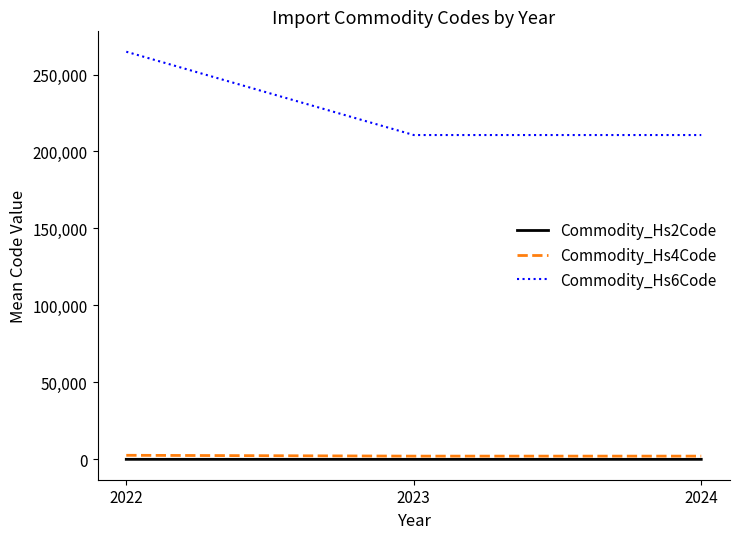

What is the approximate value of Commodity_Hs4Code at 2023?

2106.0